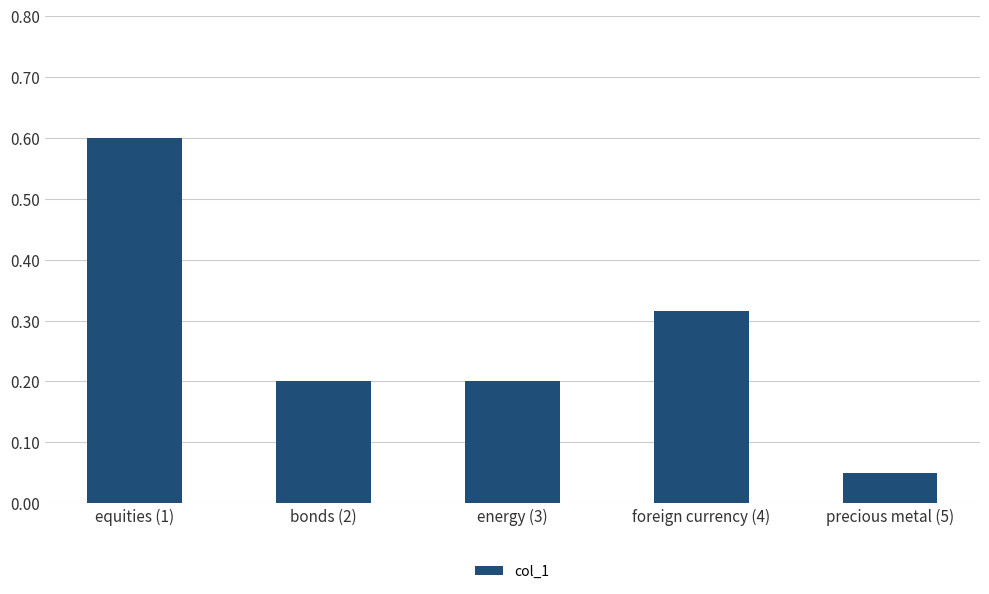

Which has a higher value, equities (1) or foreign currency (4)?

equities (1)